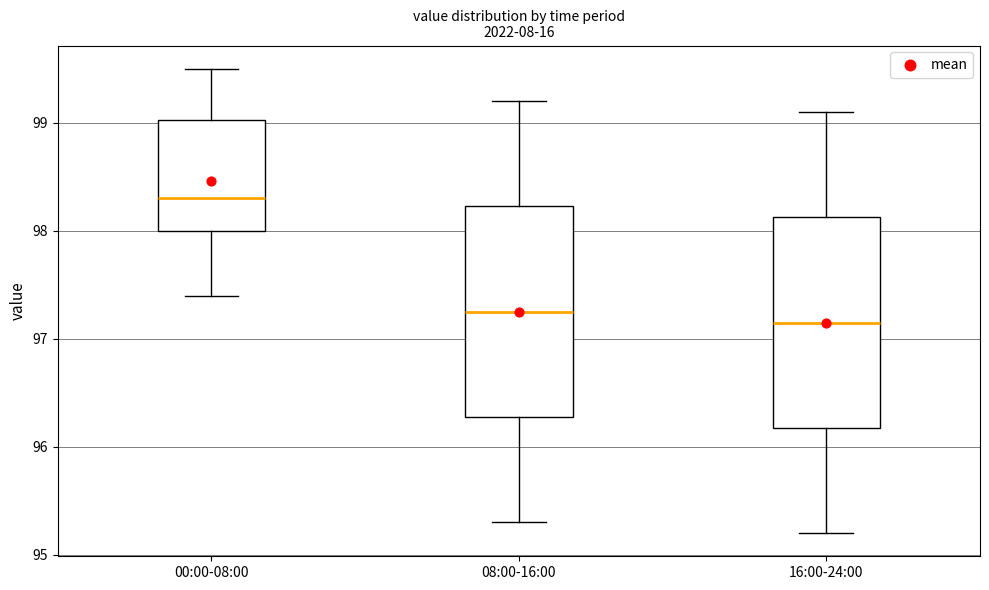

Reading left to right, transcribe this box plot: for each box, give where its median line is, the range the box spans, and where its two whiskers end, as read against the y-axis. The values are not printed on the chart, so give them approximately, as read against the axis.

00:00-08:00: median 98.3, box 98.0 to 99.0, whiskers 97.4 to 99.5
08:00-16:00: median 97.3, box 96.3 to 98.2, whiskers 95.3 to 99.2
16:00-24:00: median 97.2, box 96.2 to 98.1, whiskers 95.2 to 99.1